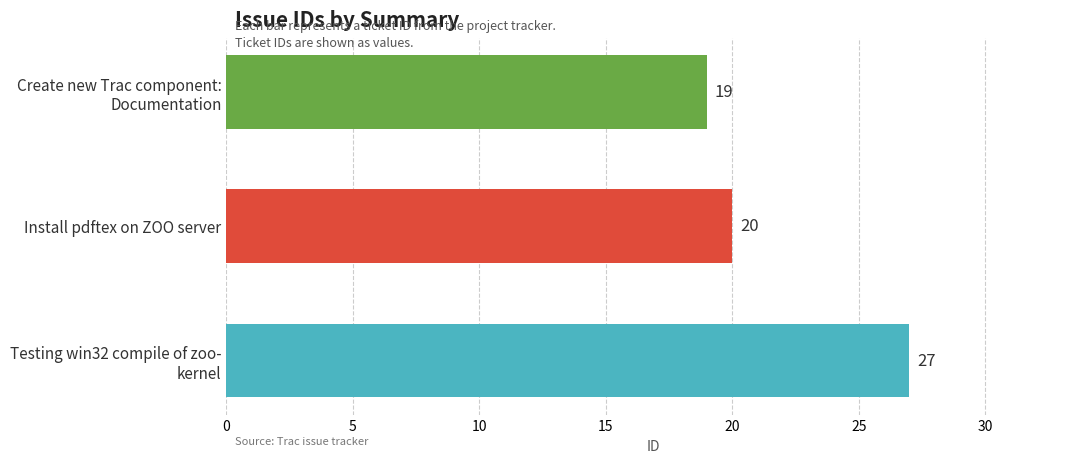

What is the label of the 2nd bar from the bottom?

Install pdftex on ZOO server